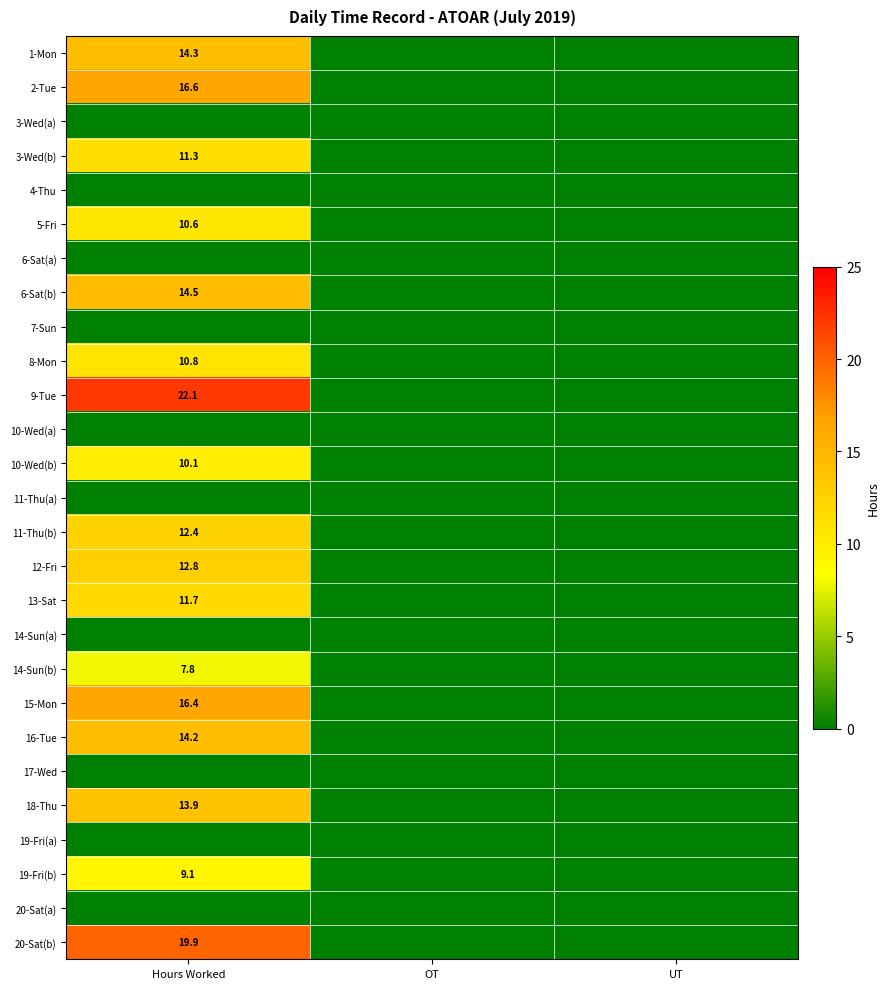

At how many categories does at least one series exceed 22?

1